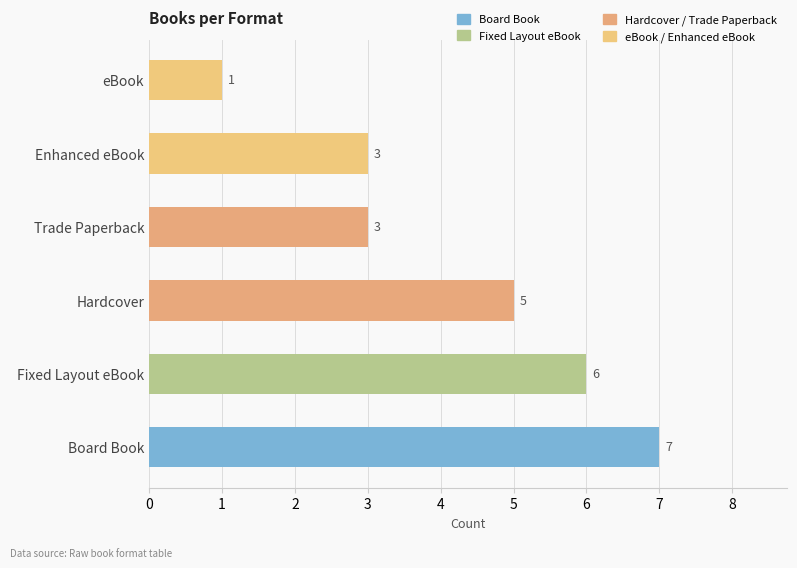

Is it true that the value at eBook is 1?

True